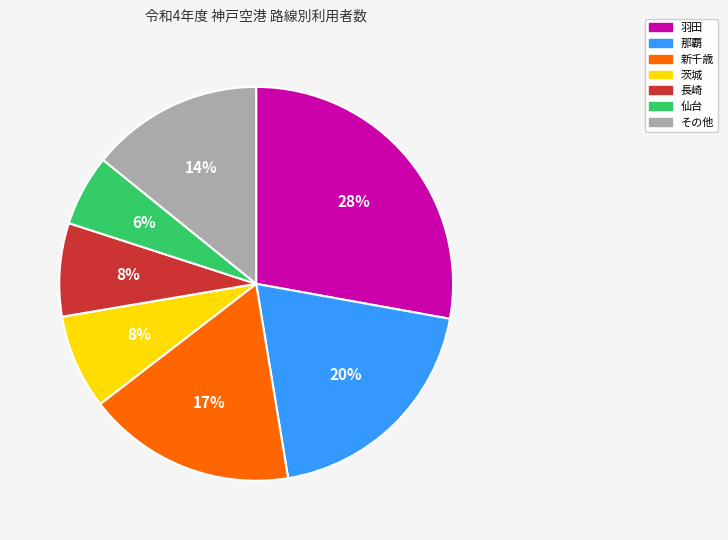

Count the number of slices in the pie.

7